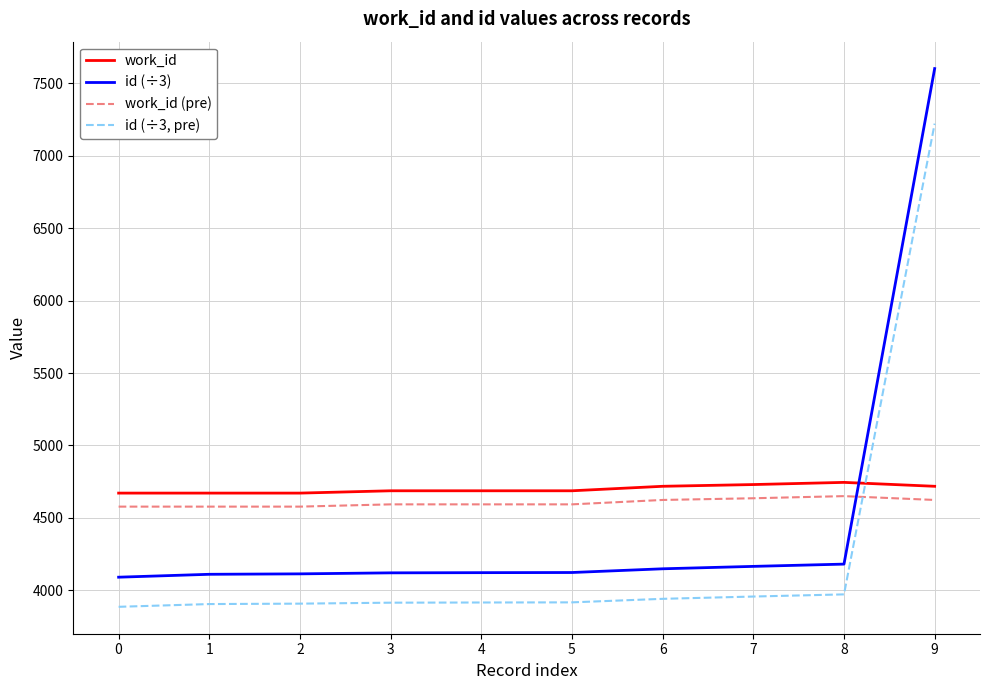

The work_id series shows 4671.0 at 0. True or false?

True